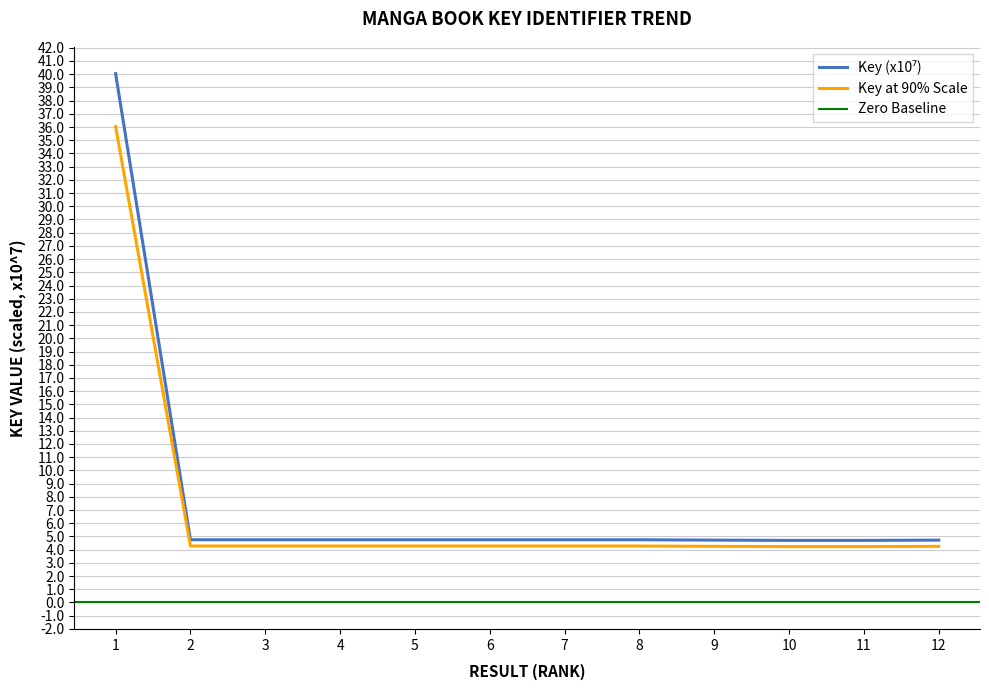

True or false: Key has more than 2 points higher than both neighbors.

False